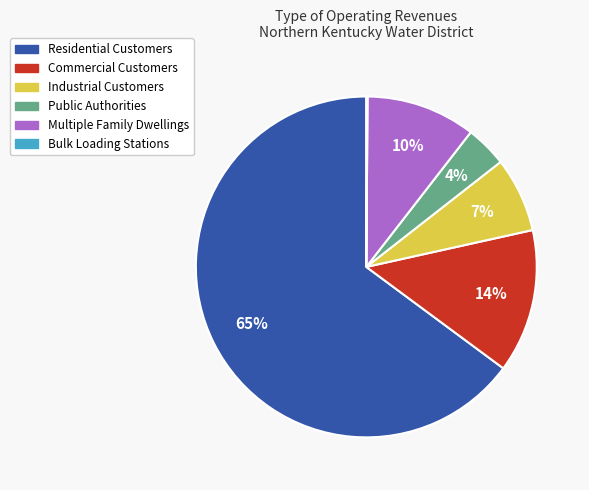

What is the ratio of the value at Commercial Customers to the value at Public Authorities?

3.5